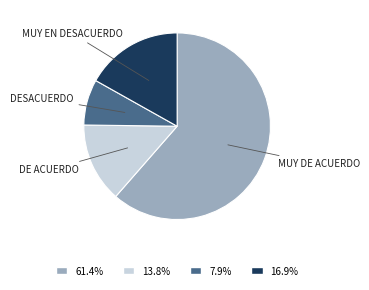

Does any single category account for the majority?

Yes